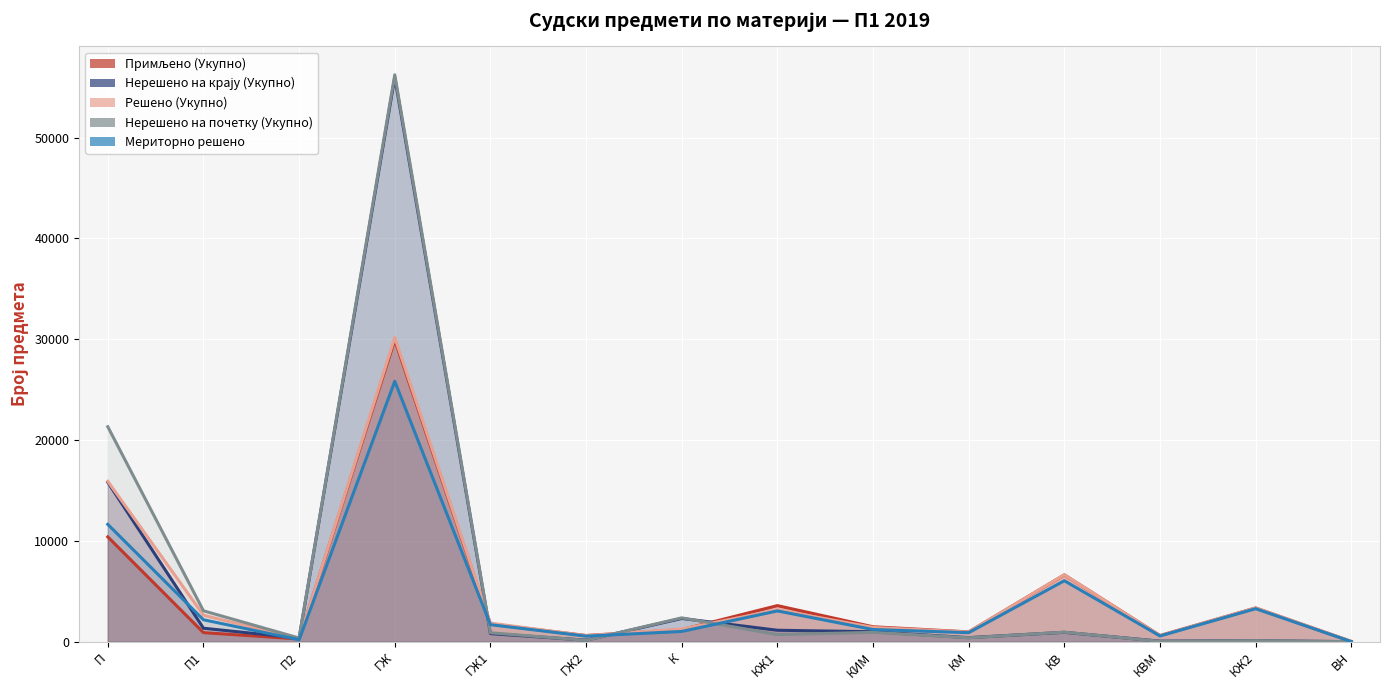

At which category does the chart reach its minimum across all series?

ВН